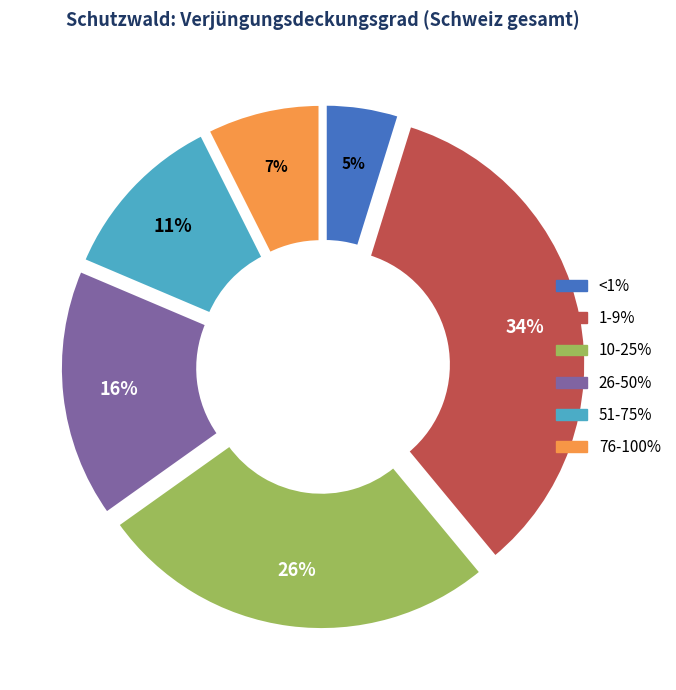

Which category has the biggest portion of the pie?

1-9%